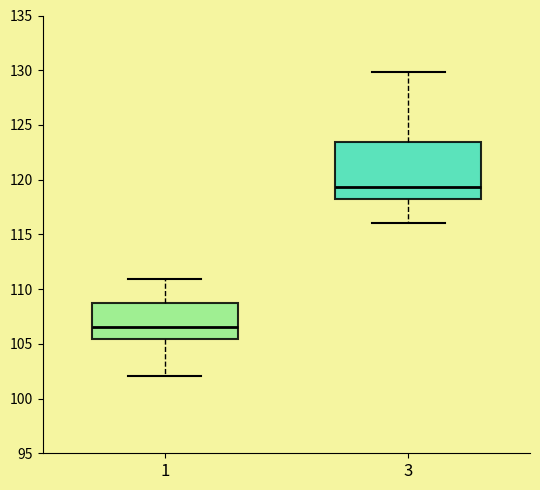

Reading left to right, transcribe this box plot: for each box, give where its median line is, the range the box spans, and where its two whiskers end, as read against the y-axis. The values are not printed on the chart, so give them approximately, as read against the axis.

1: median 106.5, box 105.5 to 108.5, whiskers 102.0 to 111.0
3: median 119.5, box 118.5 to 123.5, whiskers 116.0 to 130.0